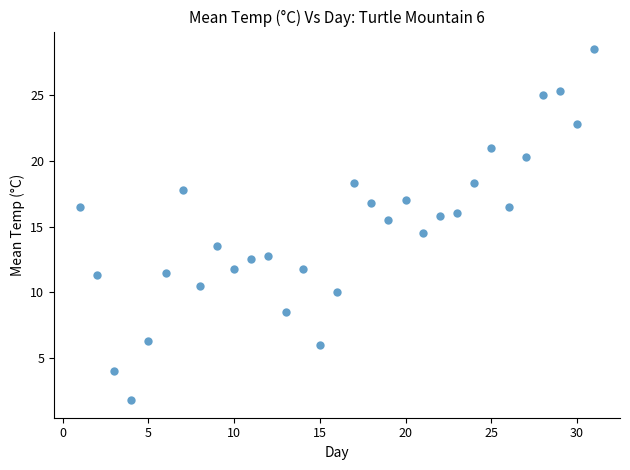

What is the range of Y values (max minus min)?

26.7